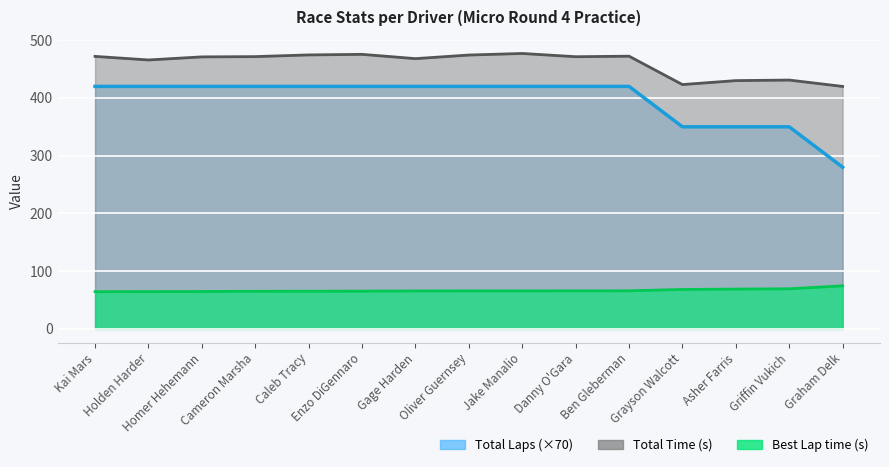

True or false: Best Lap time has more than 1 interior local peaks.

False